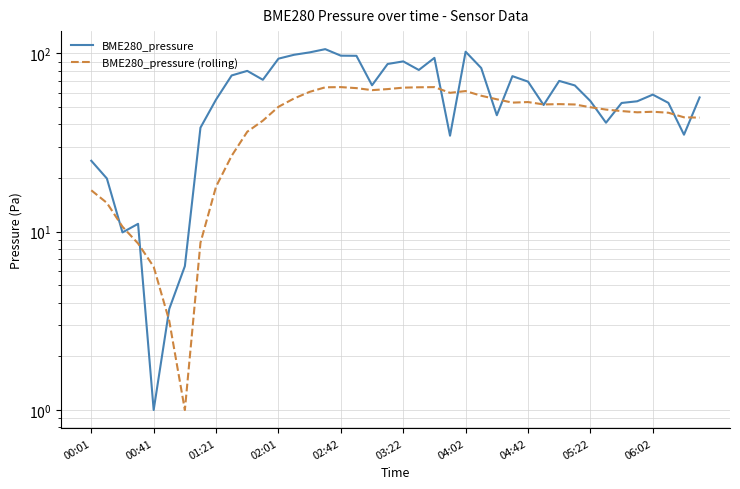

At which category does the chart reach its peak across all series?

15